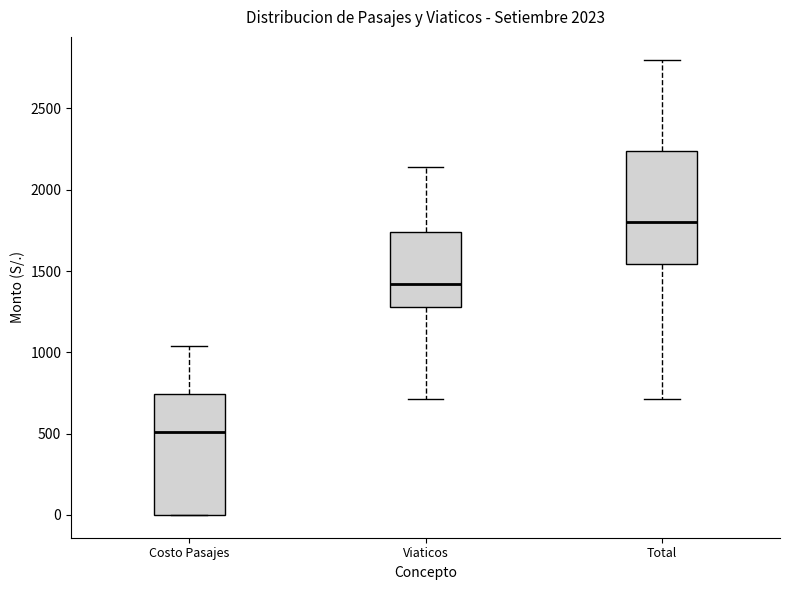

Reading left to right, read every box against the y-axis: the position of its median line, the range the box covers, and the ends of its whiskers. The values are not printed on the chart, so give them approximately, as read against the axis.

Costo Pasajes: median 500, box 0 to 750, whiskers 0 to 1050
Viaticos: median 1400, box 1300 to 1750, whiskers 700 to 2150
Total: median 1800, box 1550 to 2250, whiskers 700 to 2800